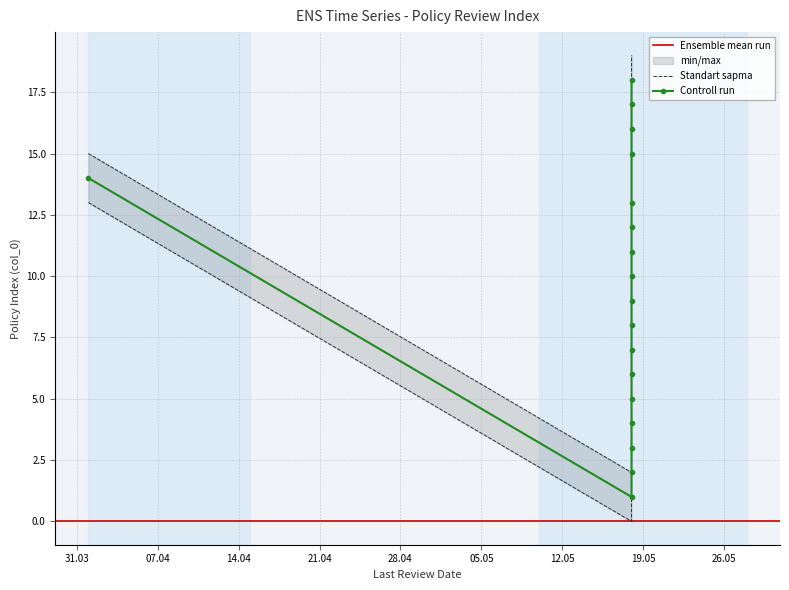

What is the value of the 11th point from the left?

1